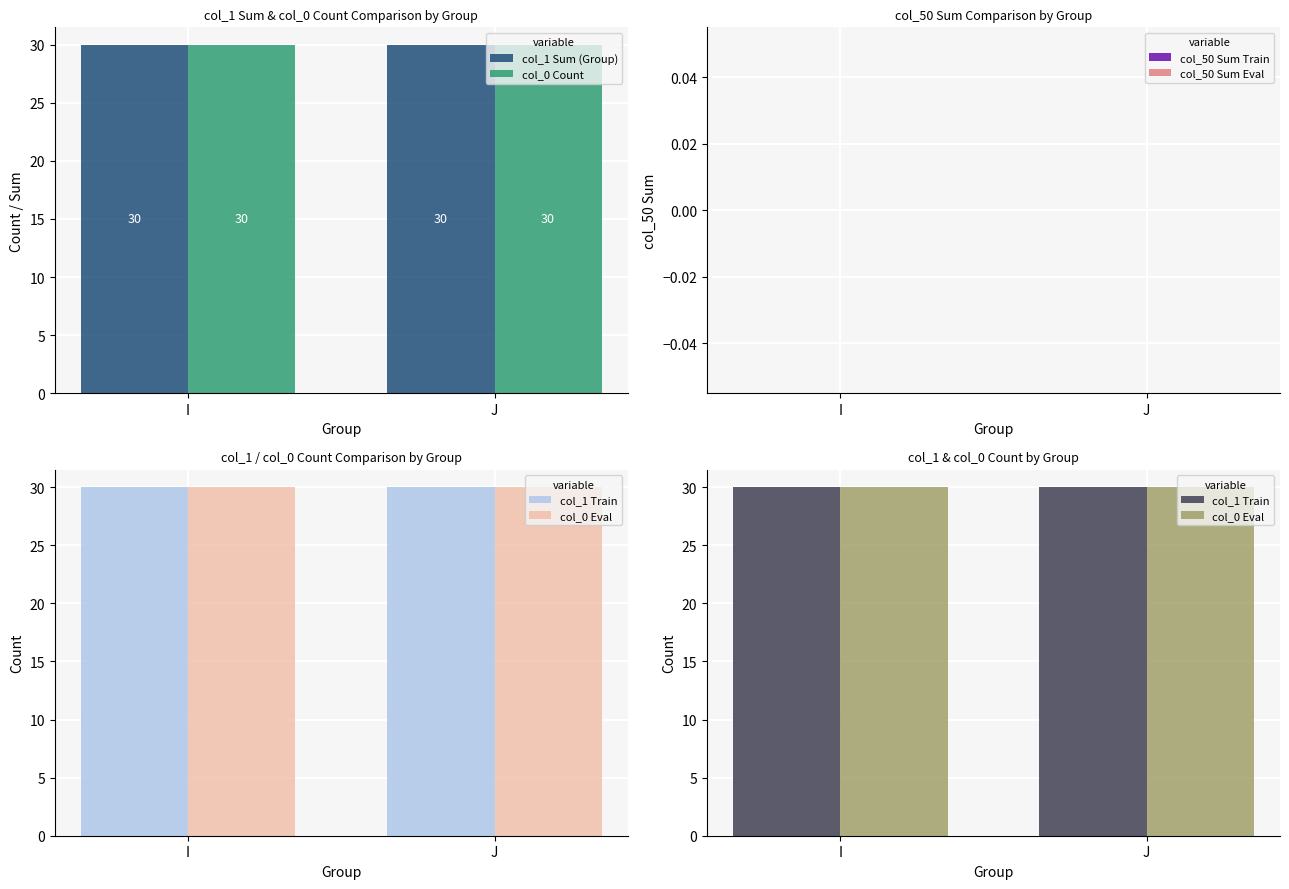

Which category has the highest value in the col_0 Eval series?

I